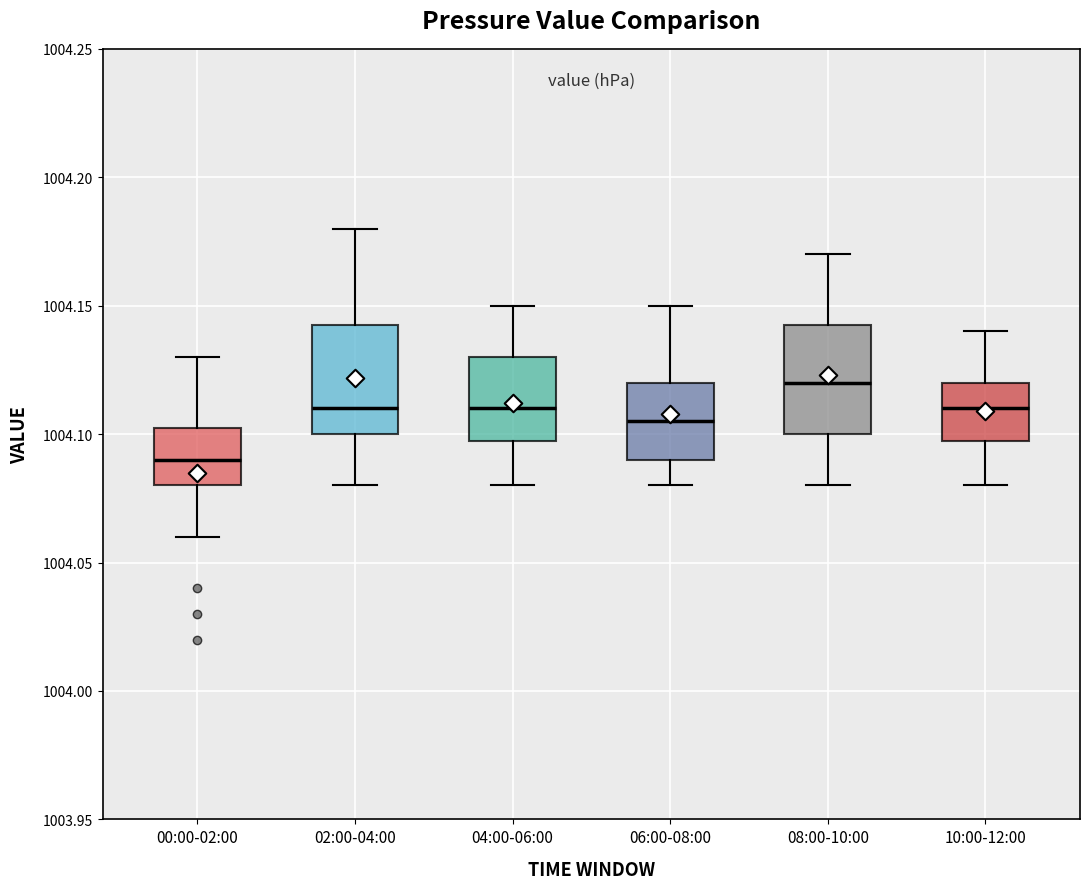

Reading left to right, read every box against the y-axis: the position of its median line, the range the box covers, and the ends of its whiskers. The values are not printed on the chart, so give them approximately, as read against the axis.

00:00-02:00: median 1004.090, box 1004.080 to 1004.105, whiskers 1004.060 to 1004.130
02:00-04:00: median 1004.110, box 1004.100 to 1004.145, whiskers 1004.080 to 1004.180
04:00-06:00: median 1004.110, box 1004.100 to 1004.130, whiskers 1004.080 to 1004.150
06:00-08:00: median 1004.105, box 1004.090 to 1004.120, whiskers 1004.080 to 1004.150
08:00-10:00: median 1004.120, box 1004.100 to 1004.145, whiskers 1004.080 to 1004.170
10:00-12:00: median 1004.110, box 1004.100 to 1004.120, whiskers 1004.080 to 1004.140